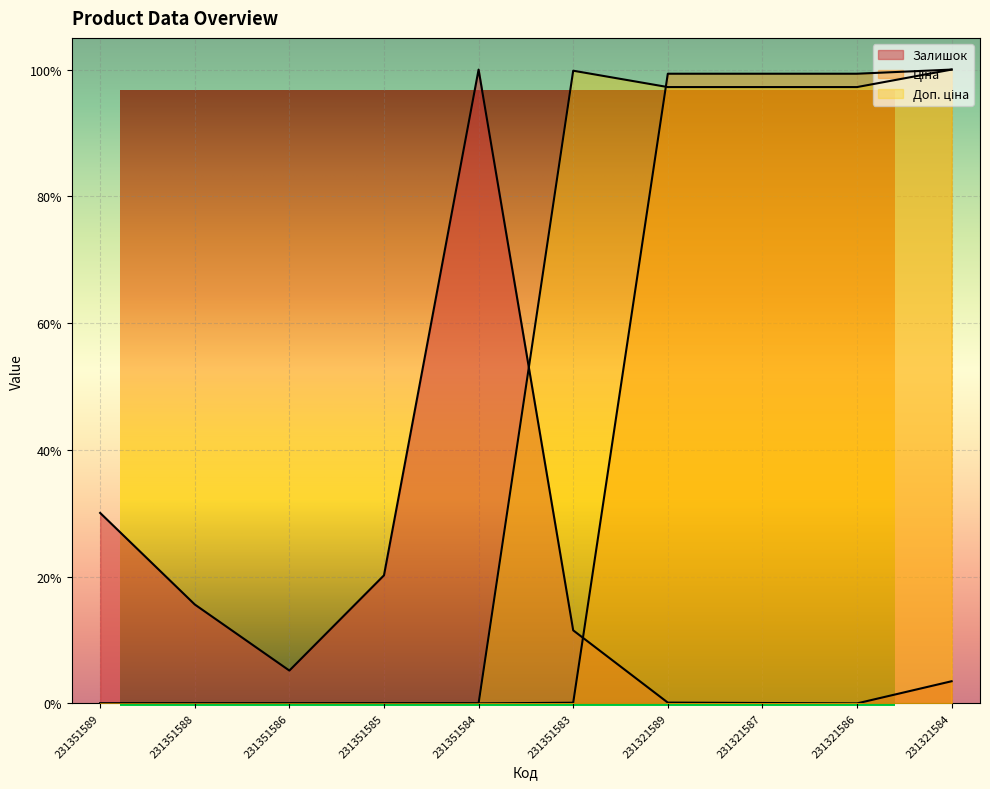

Where is the first local maximum for Доп. ціна?

231351583